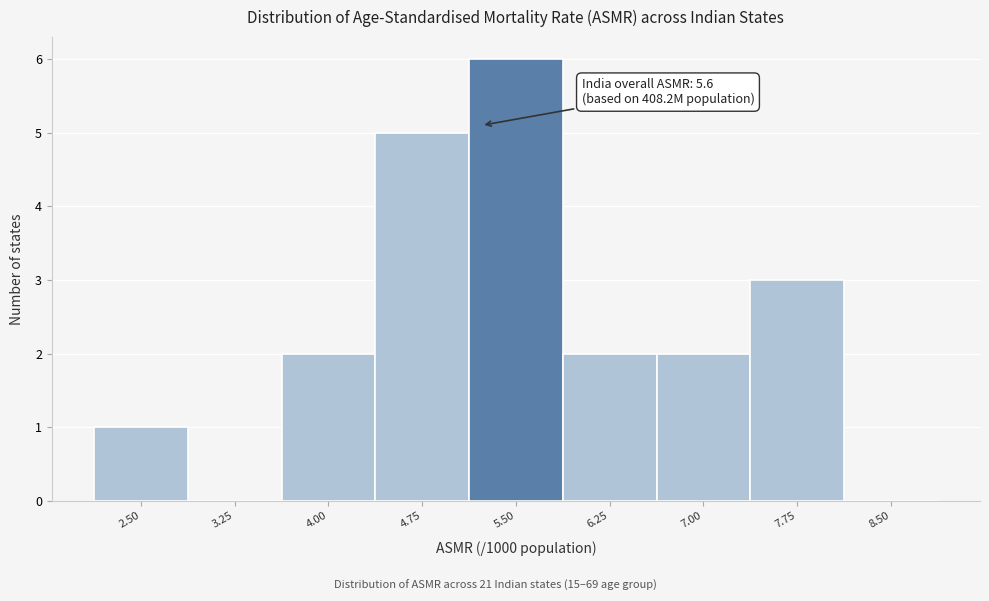

Reading right to left, transcribe all the data shown in this chart.

8.50=0	7.75=3	7.00=2	6.25=2	5.50=6	4.75=5	4.00=2	3.25=0	2.50=1